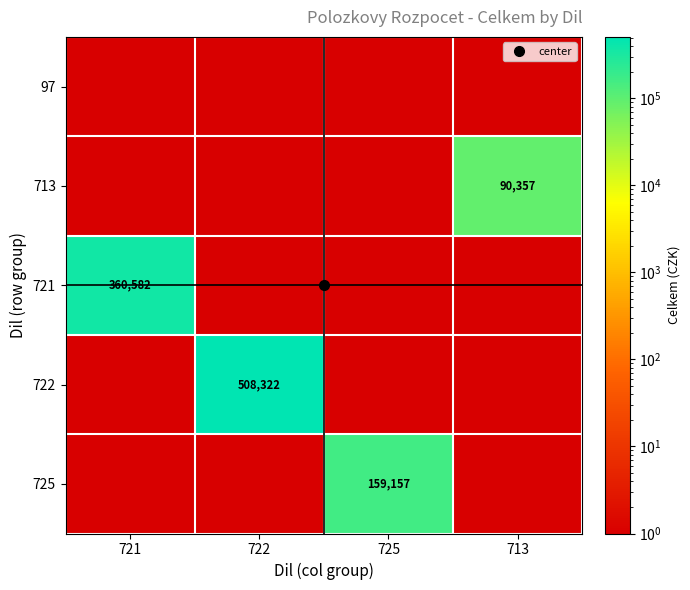

Rank the series by their maximum value, from lowest to highest.

97, 713, 725, 721, 722